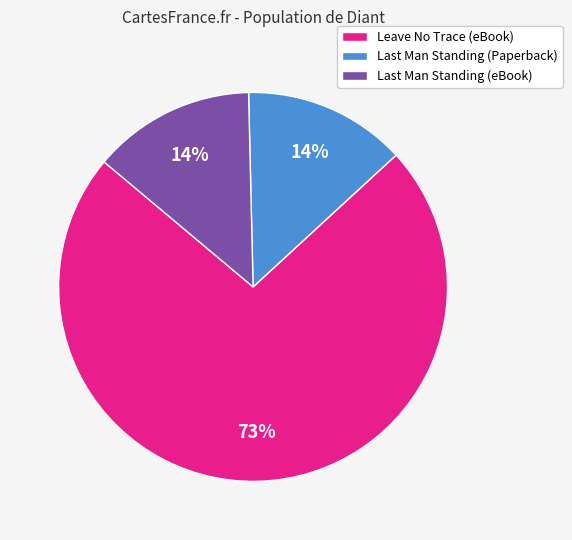

Is it true that Leave No Trace (eBook) is 73% of the pie?

True